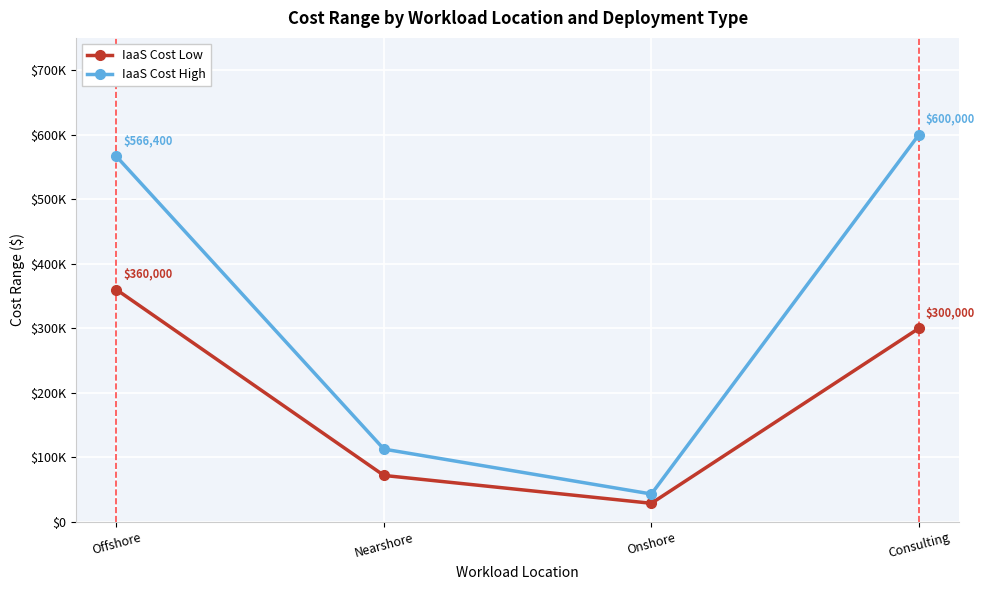

Does the chart have visible grid lines?

Yes